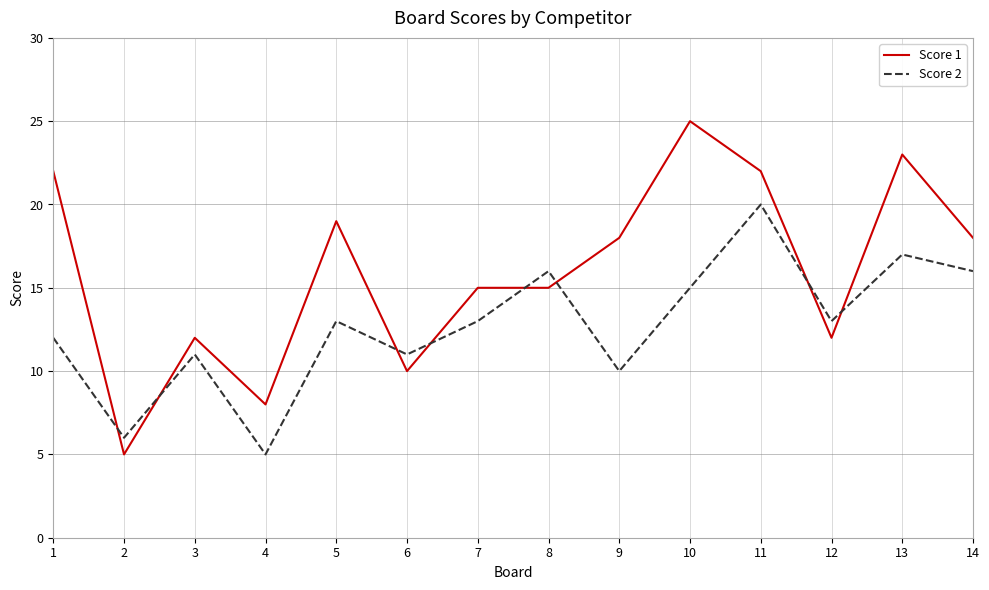

Reading left to right, transcribe all the data shown in this chart.

Score 1: 1=22	2=5	3=12	4=8	5=19	6=10	7=15	8=15	9=18	10=25	11=22	12=12	13=23	14=18
Score 2: 1=12	2=6	3=11	4=5	5=13	6=11	7=13	8=16	9=10	10=15	11=20	12=13	13=17	14=16